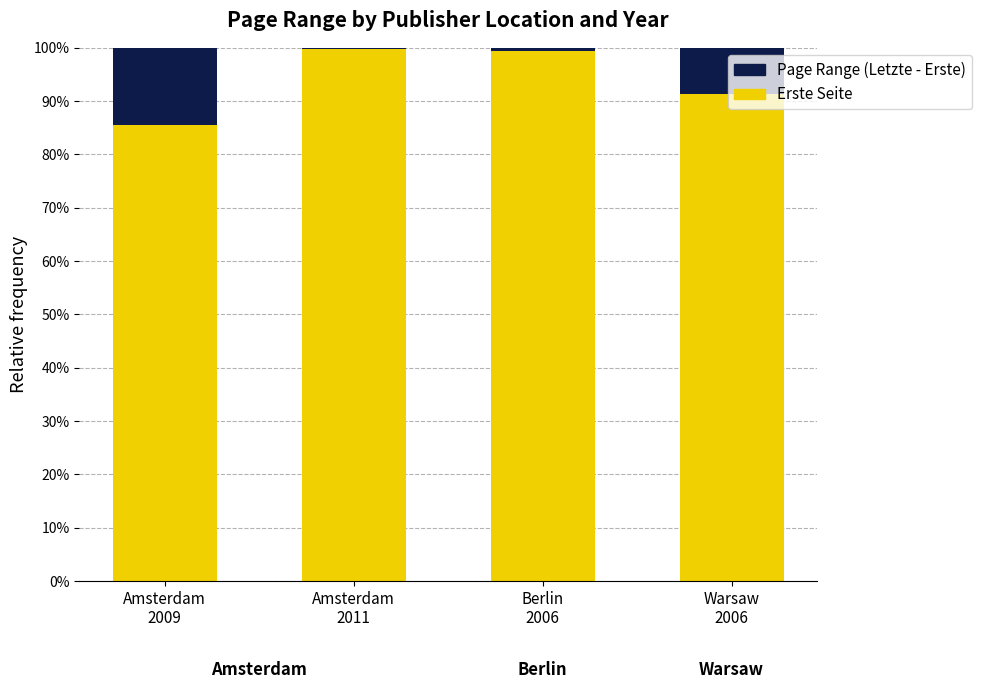

The Erste Seite series shows 116.3 at Amsterdam
2009. True or false?

False